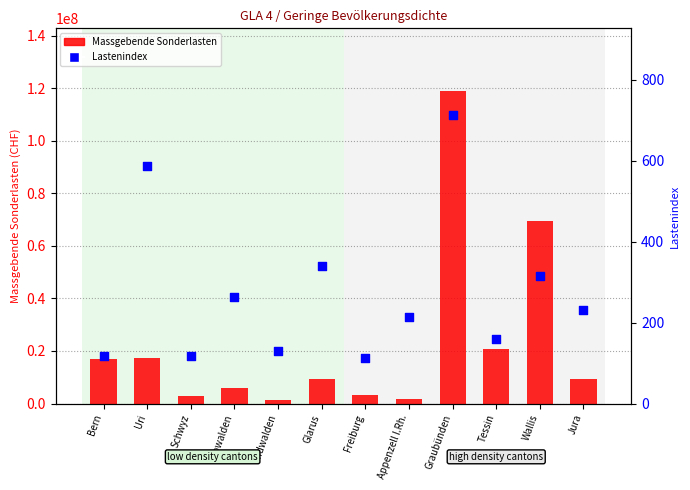

At which category is the sum across all series the highest?

Graubünden